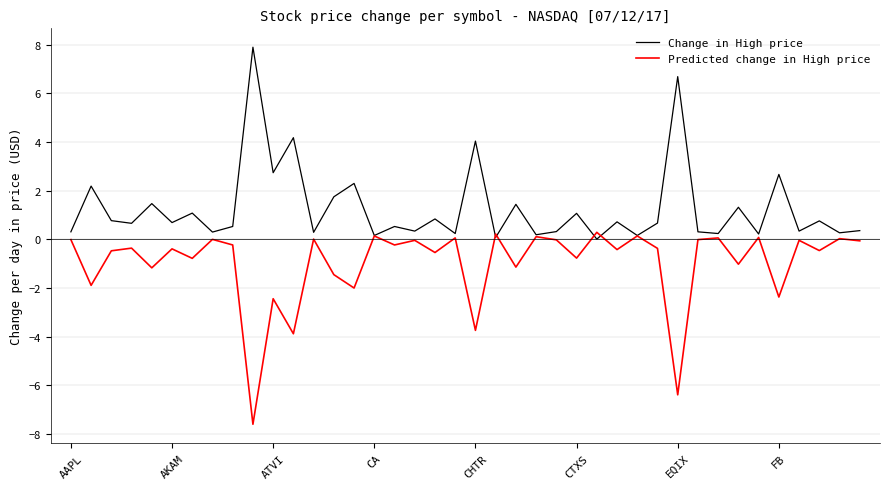

List the series in order of their peak value, highest first.

Change in High price, Predicted change in High price